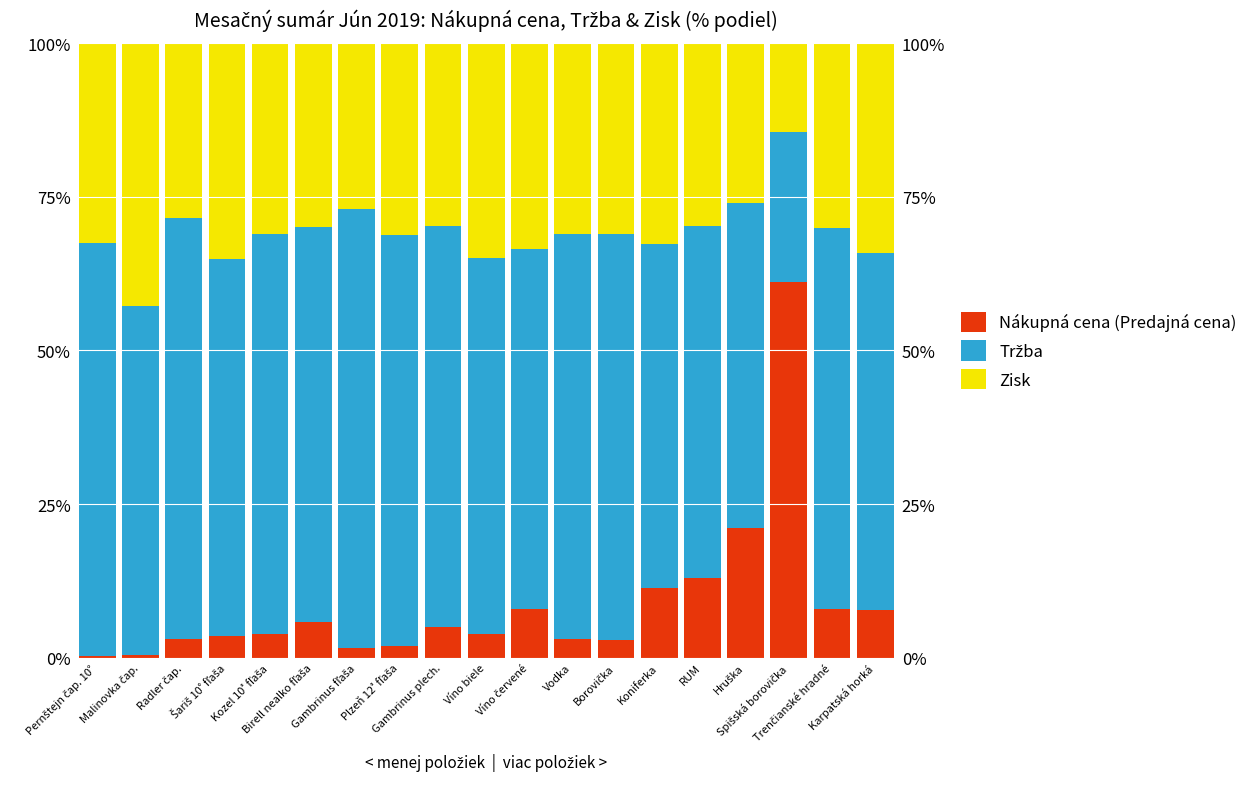

Which category has the highest value in the Zisk series?

Malinovka čap.